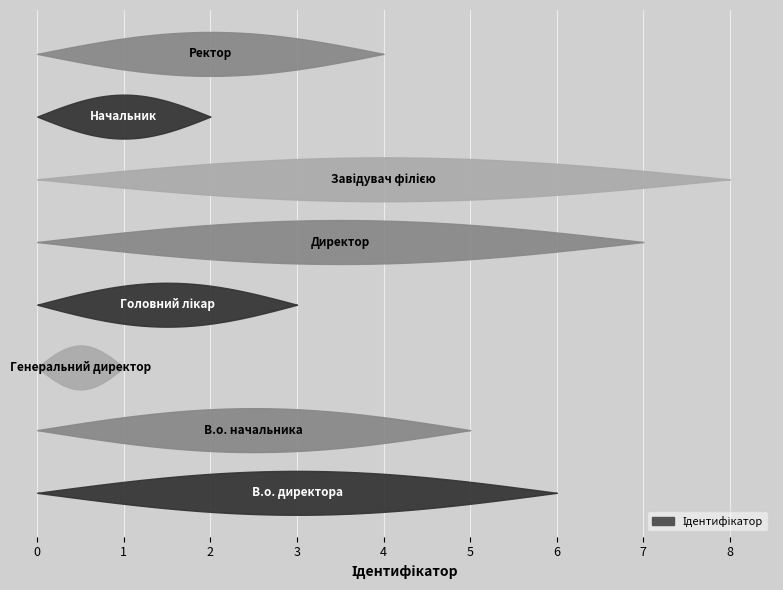

Reading left to right, what are all the values shown in this chart?

6	5	1	3	7	8	2	4